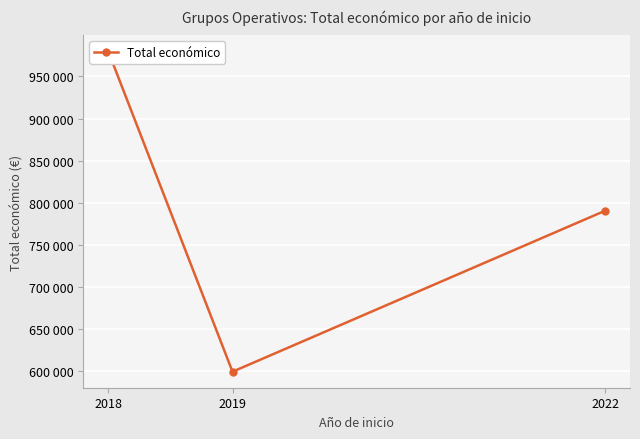

What is the difference between the maximum and minimum values?

380082